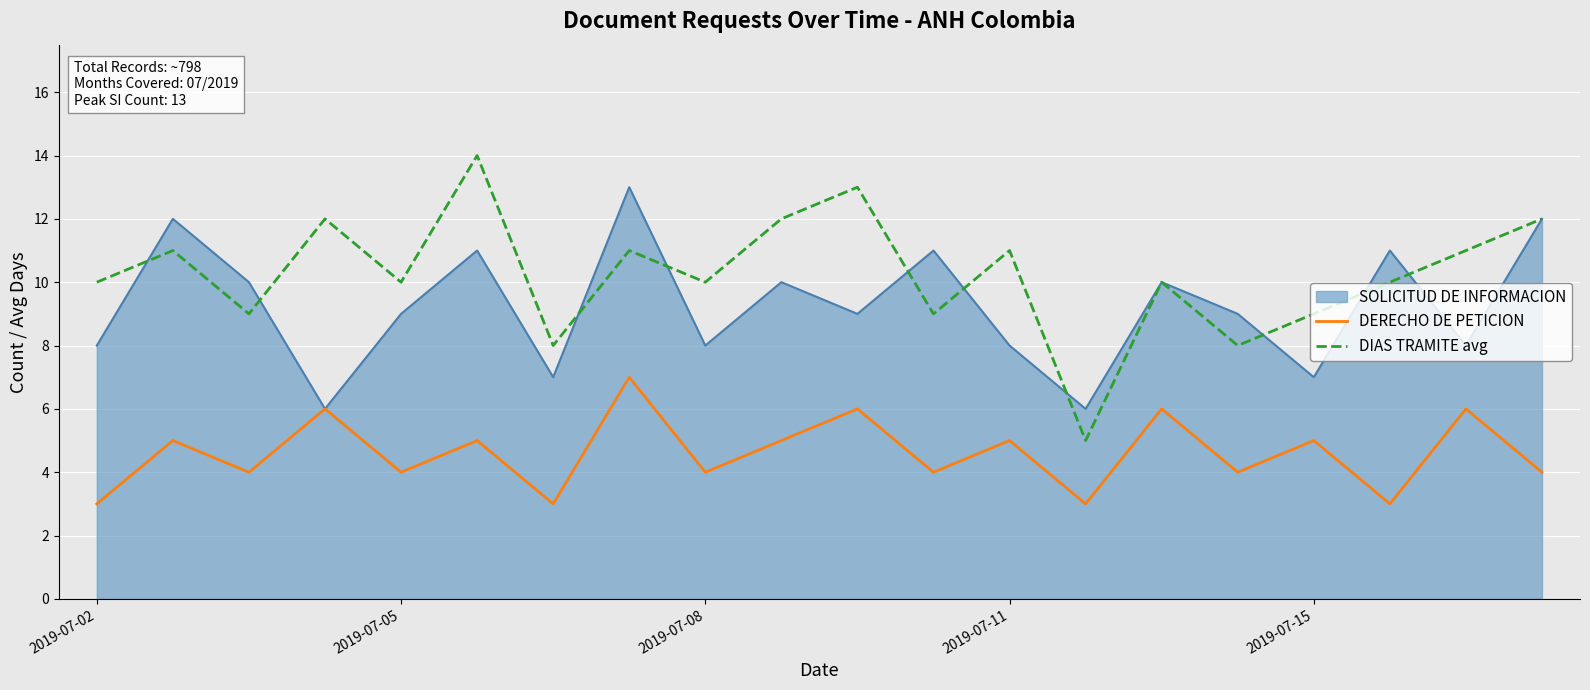

Does the chart have visible grid lines?

Yes